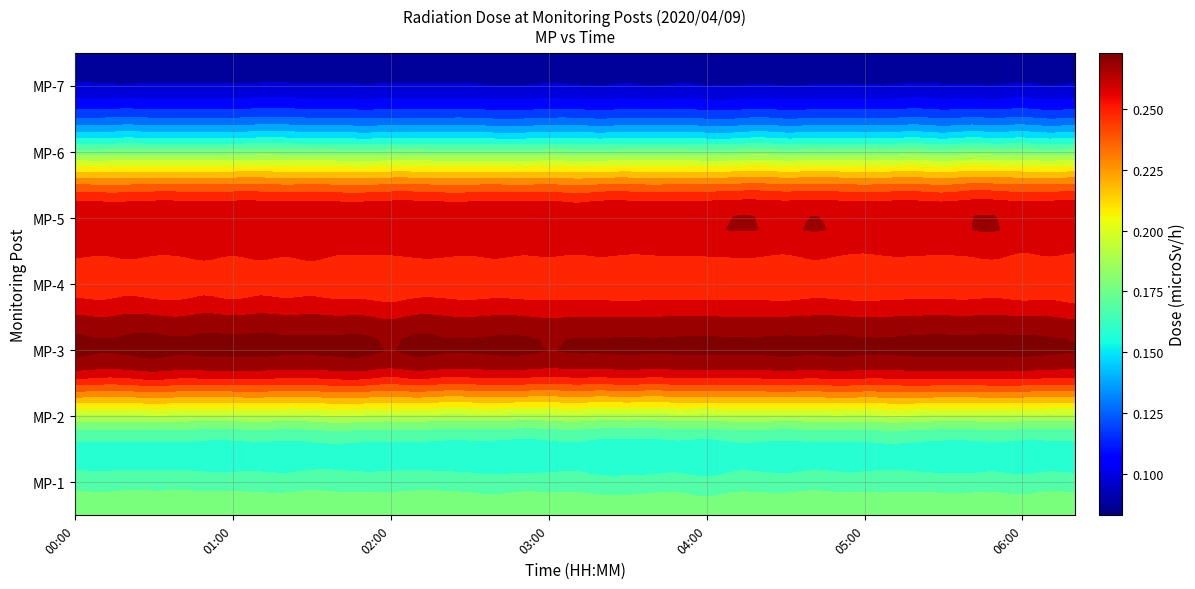

Is it true that MP-3 equals 0.2 at 11?

False